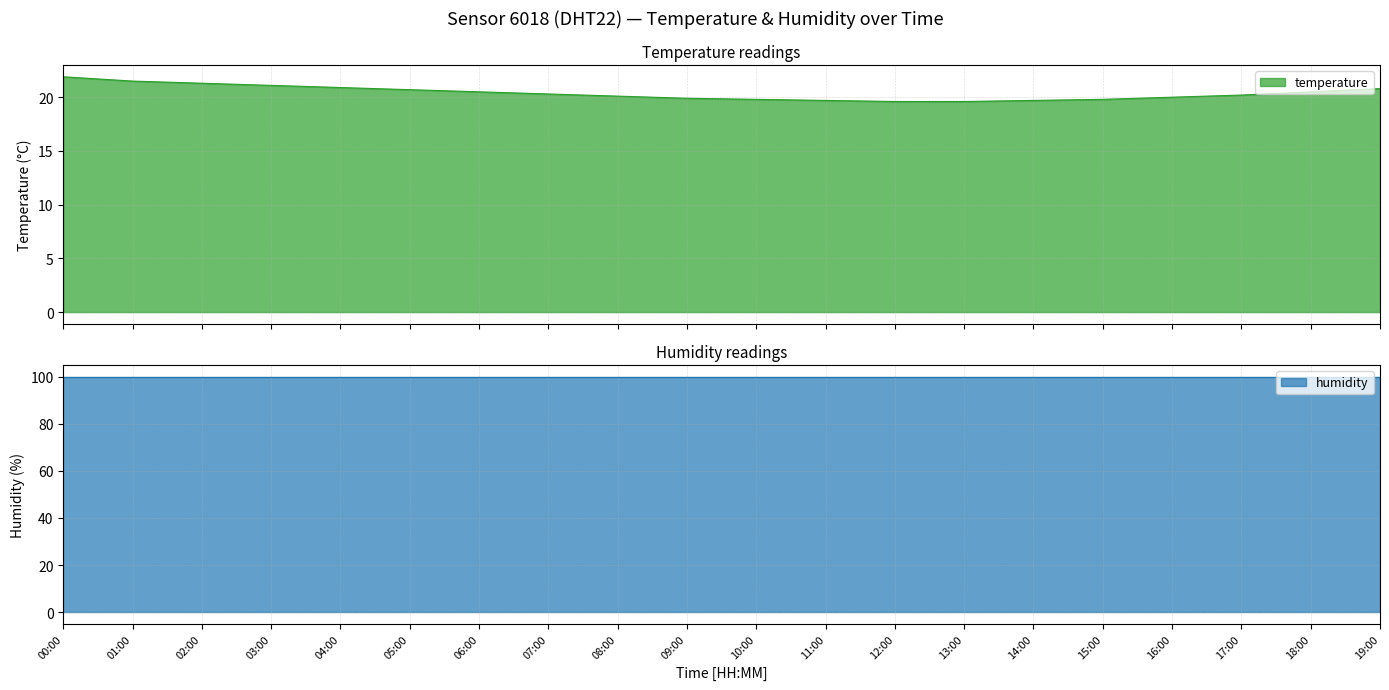

Approximately how many times larger is the value at 02:00 compared to 00:00?

1.0